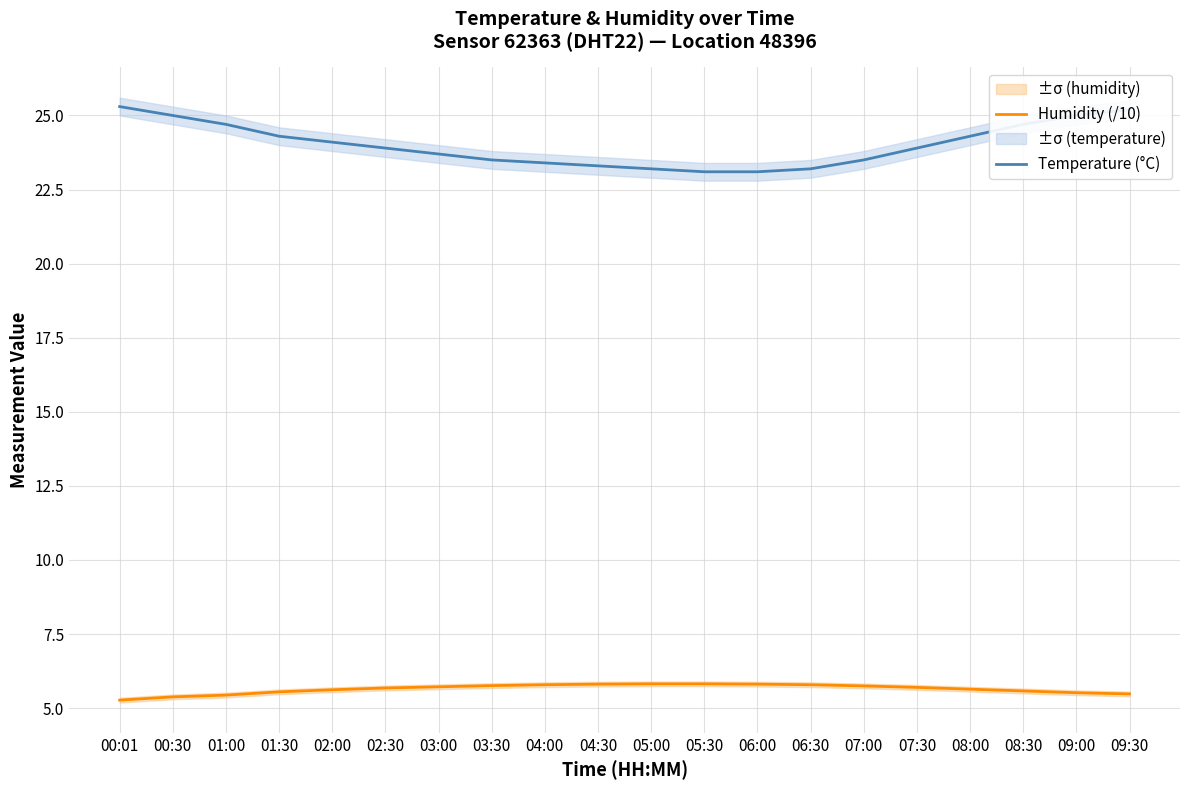

True or false: Temperature (°C) has more than 0 points higher than both neighbors.

False